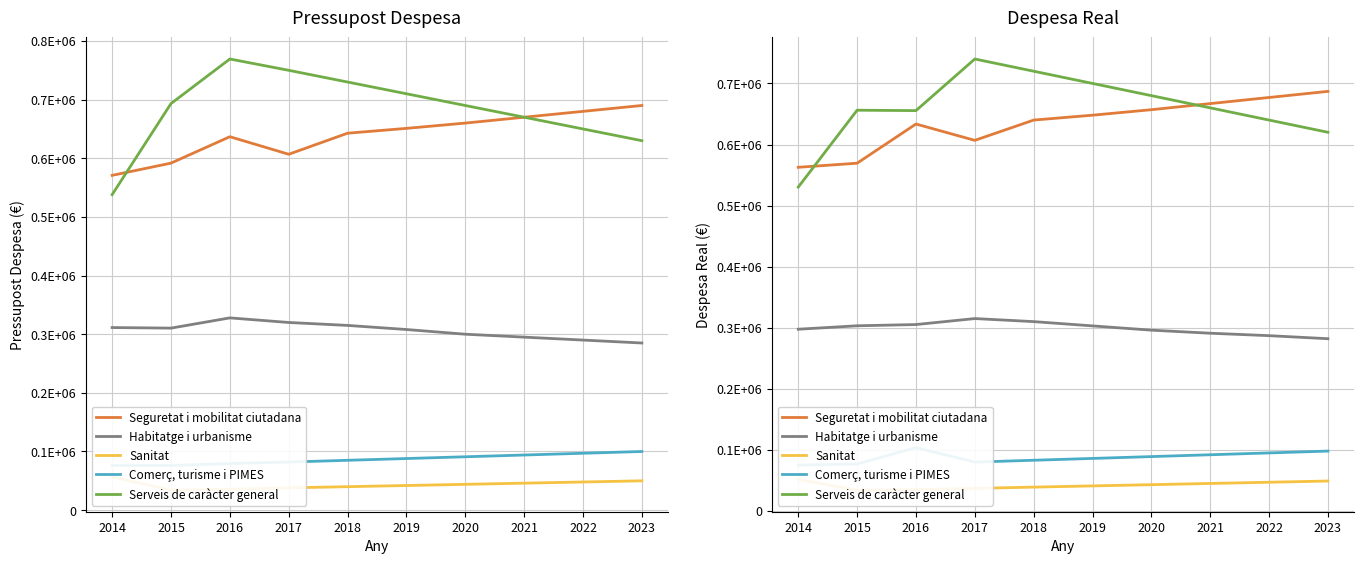

Which series changed the most between 2016 and 2017?

Serveis de caràcter general